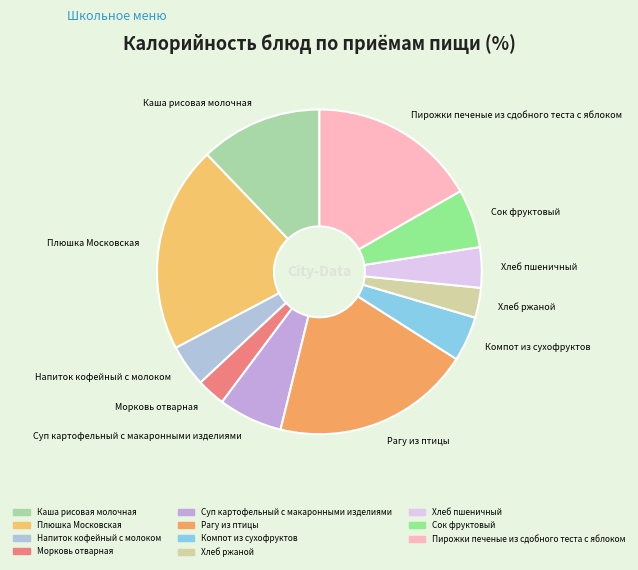

How many segments does this pie chart have?

11